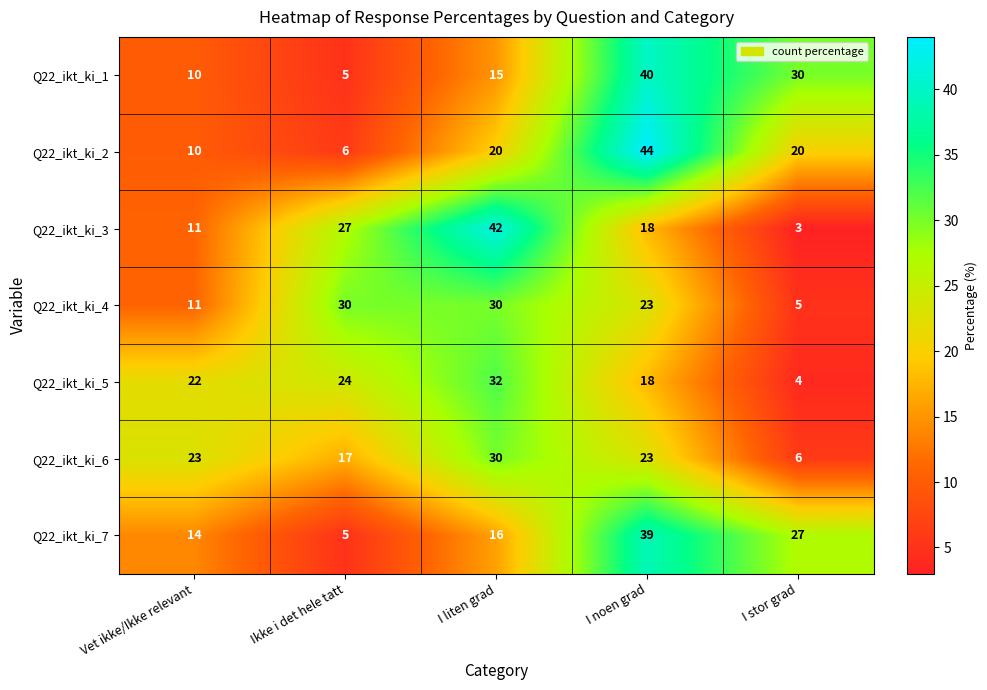

At how many categories does at least one series exceed 21?

5